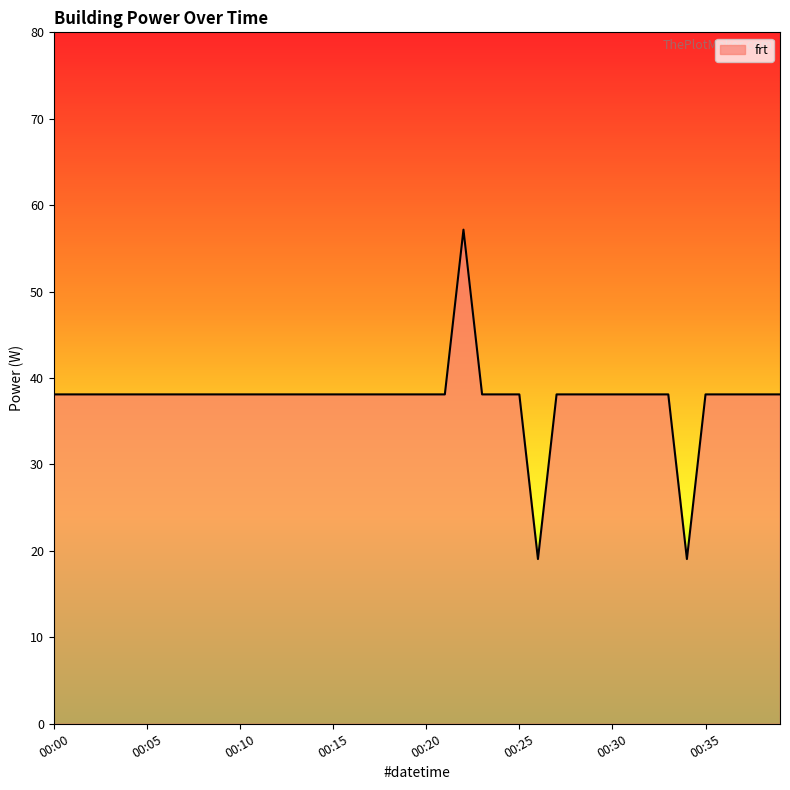

What is the difference between the maximum and minimum values?

38.1